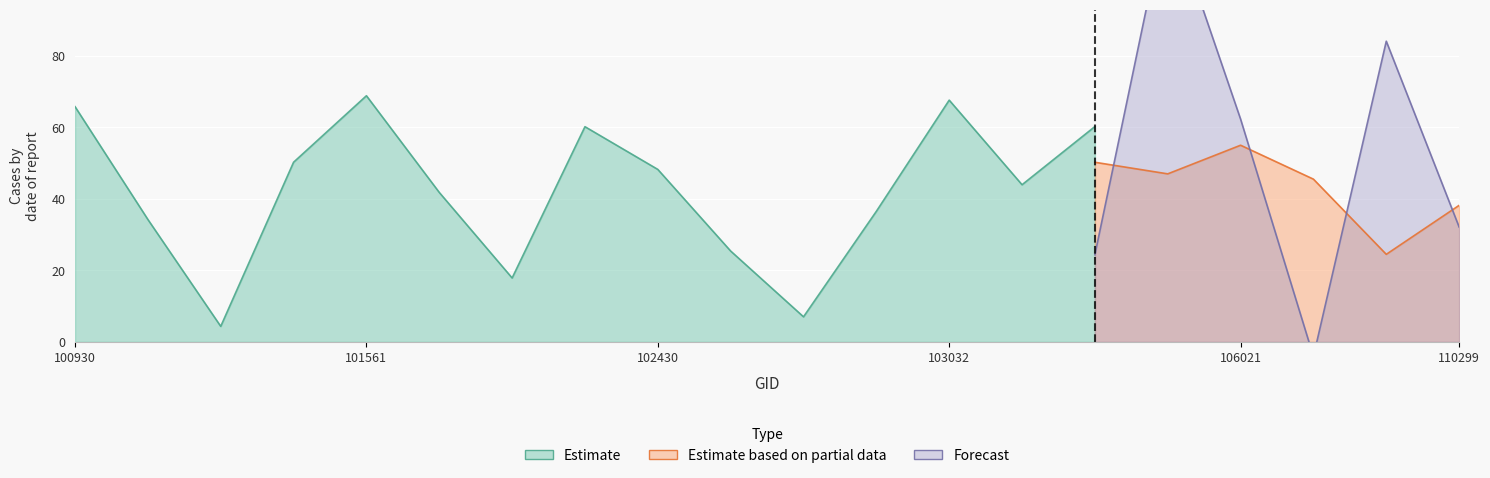

What is the spread (max minus min) of values at 101181?

33.7